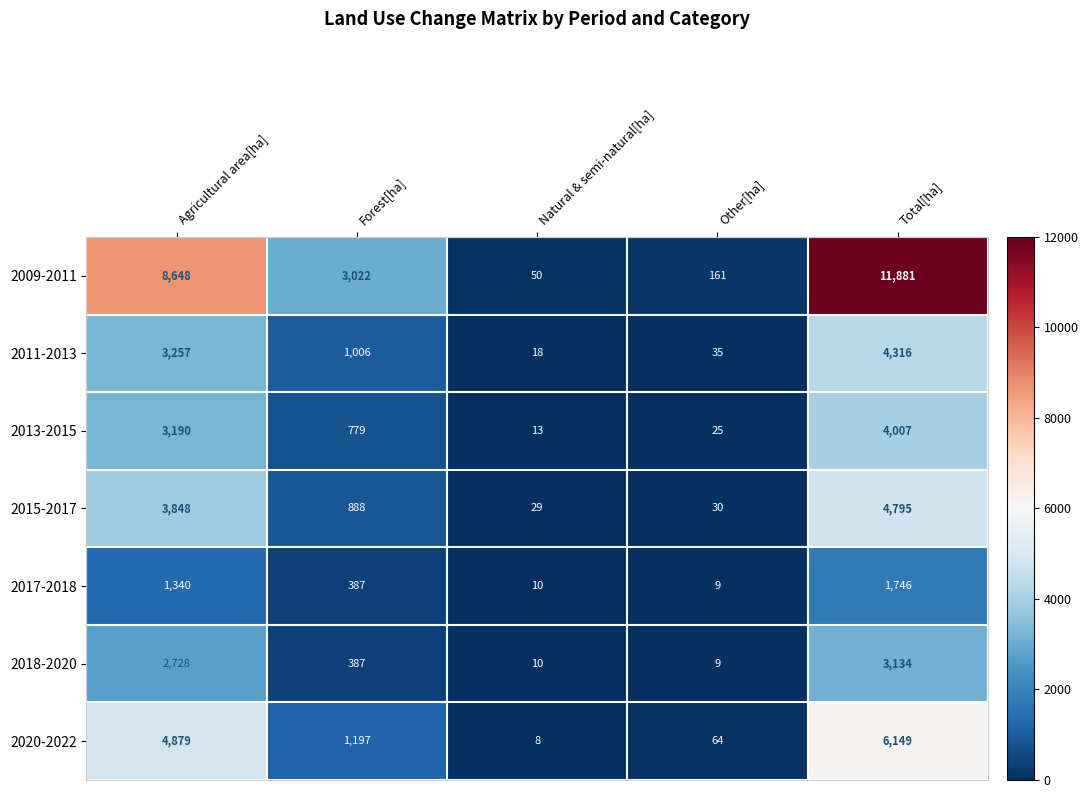

Which series has the largest total across all categories?

2009-2011